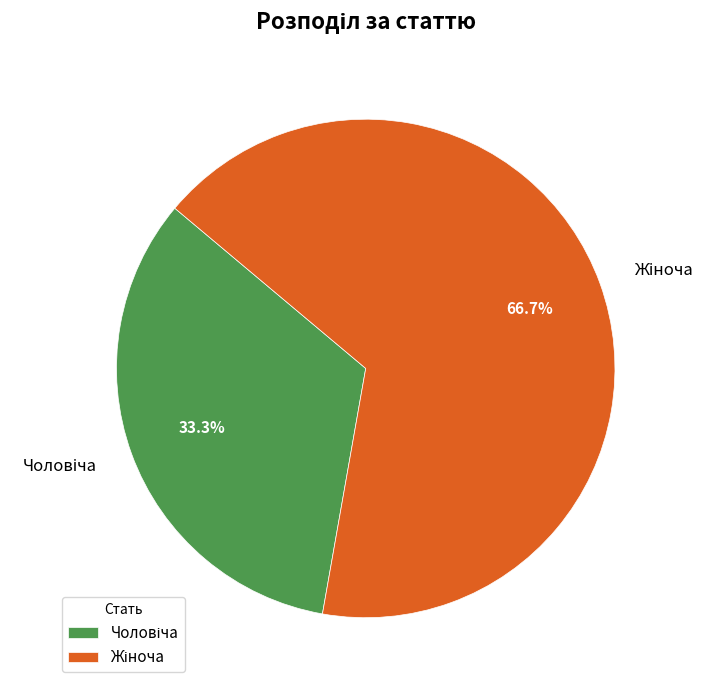

To the nearest percent, what is the difference between the largest and smallest slice percentages?

33%